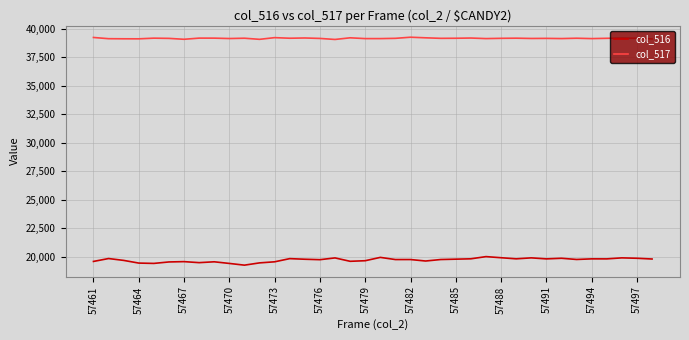

Which series has the largest total across all categories?

col_517